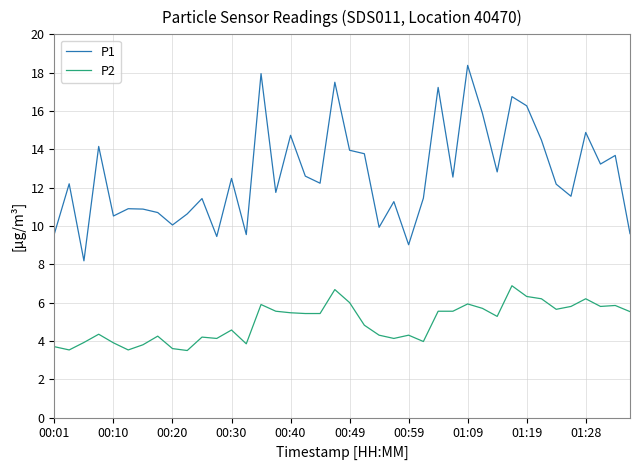

List the series in order of their peak value, lowest first.

P2, P1